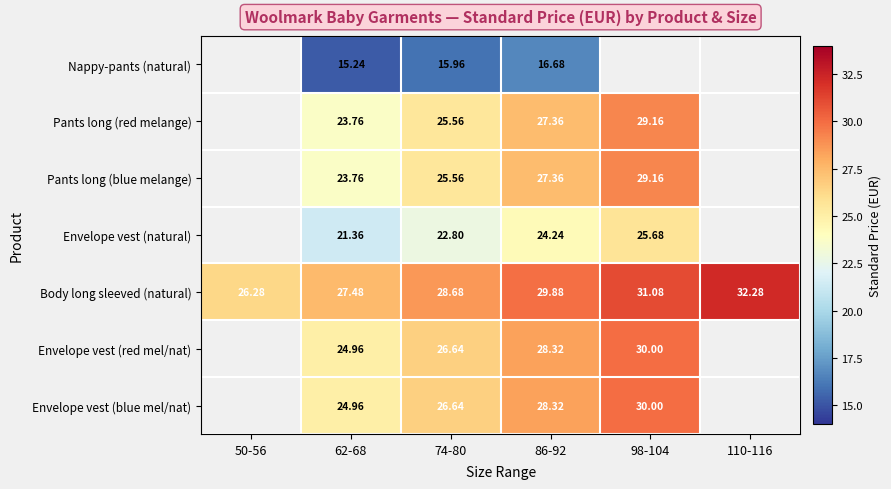

At which category is the sum across all series the highest?

86-92